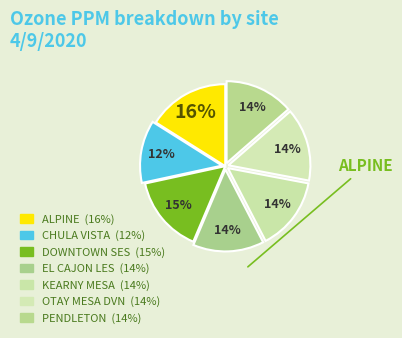

Count the number of slices in the pie.

7